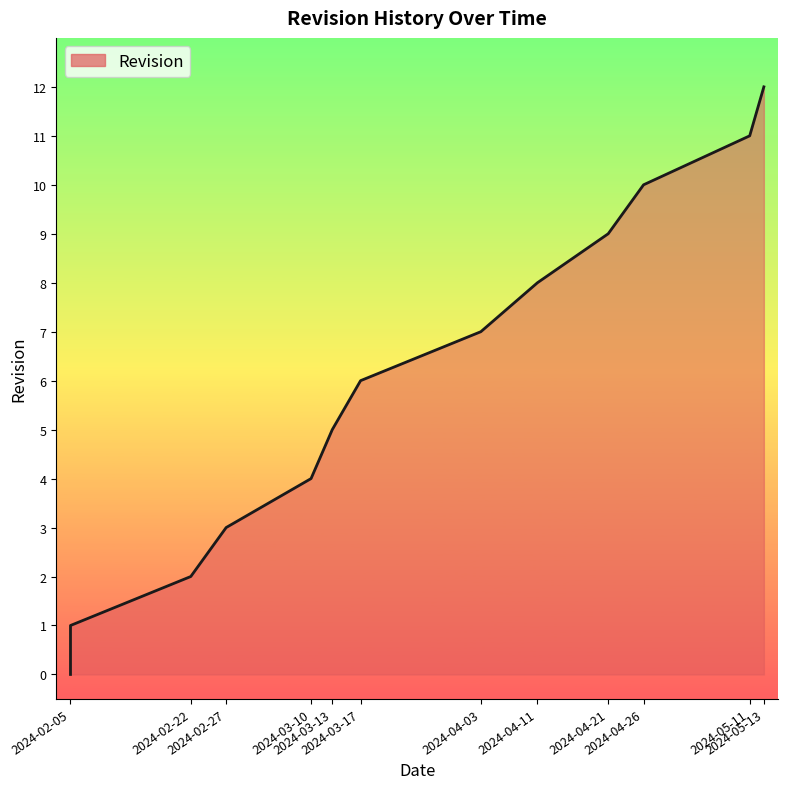

Reading right to left, list all the values displayed in this chart.

12	11	10	9	8	7	6	5	4	3	2	1	0